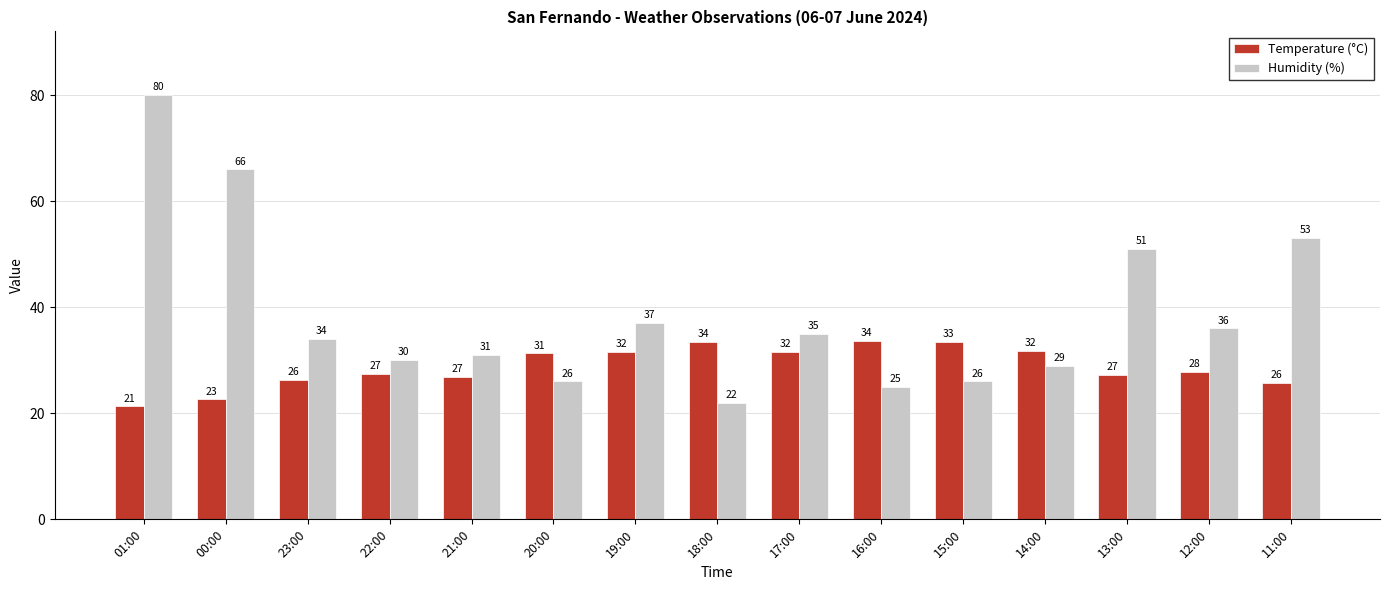

What is the smallest value displayed?

21.3